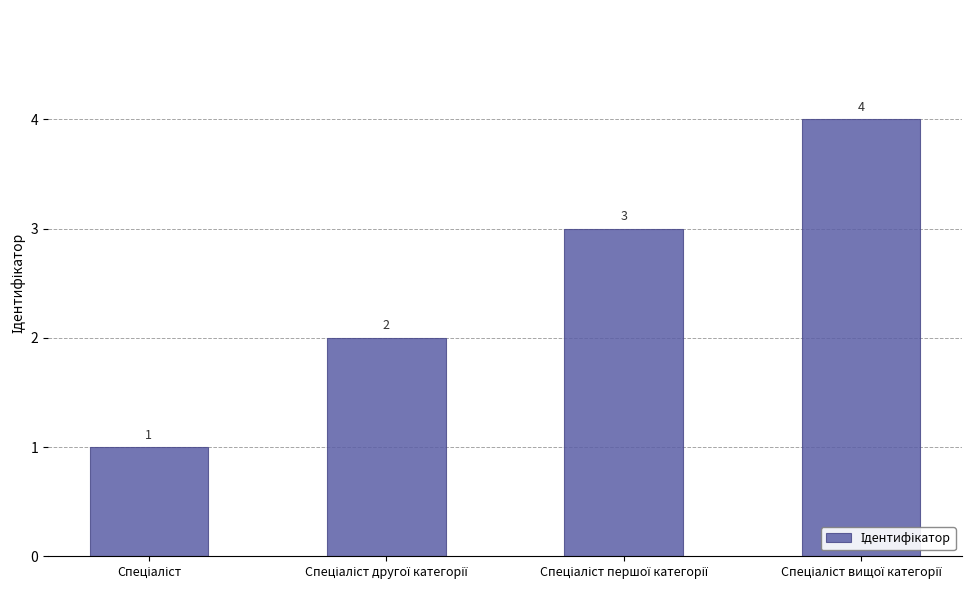

Count the values in the range 2 to 4.

3